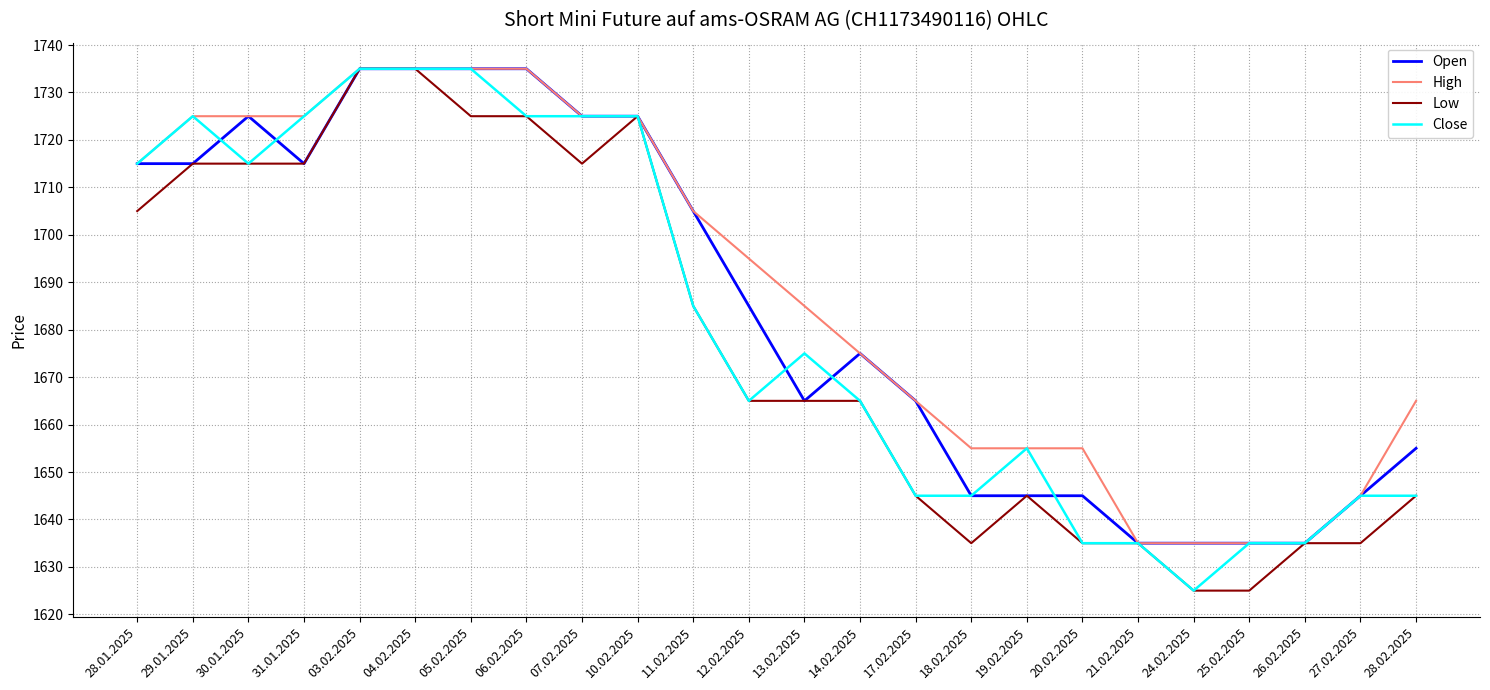

Which series changed the most between 20.02.2025 and 24.02.2025?

High